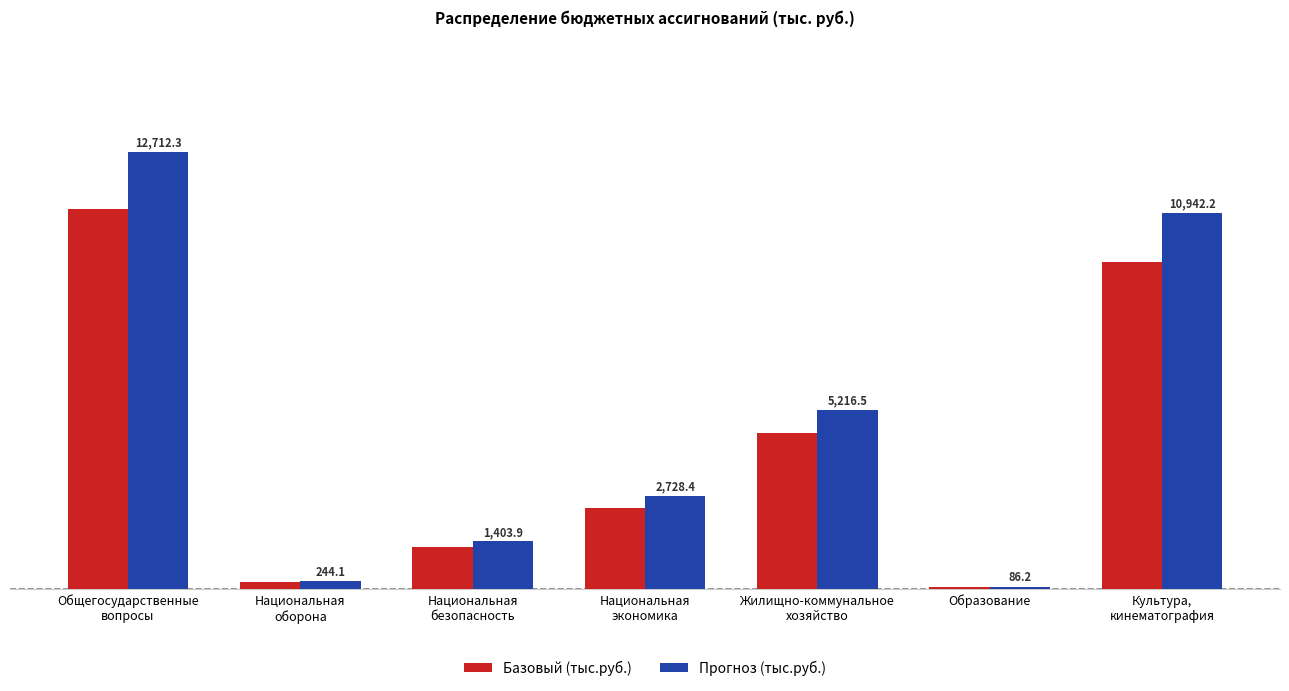

Does the chart contain any negative values?

No